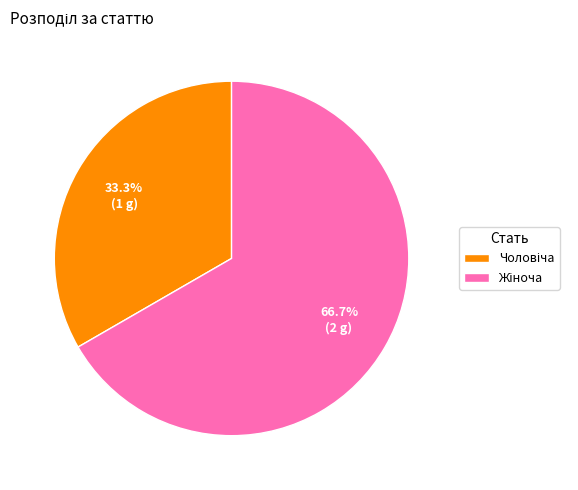

Does any single category account for the majority?

Yes